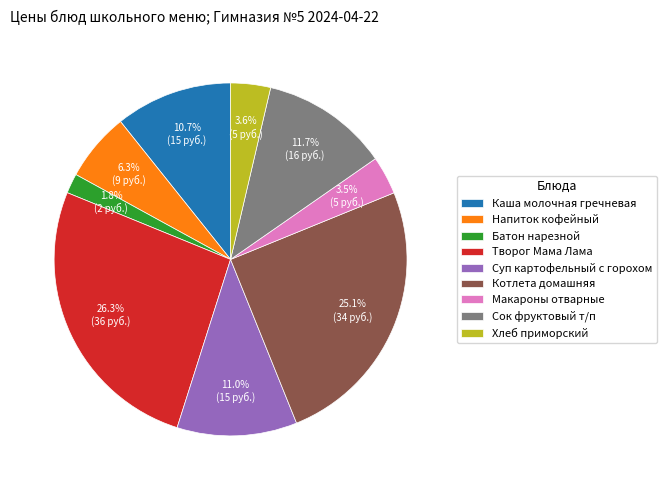

How many slices are in this pie chart?

9